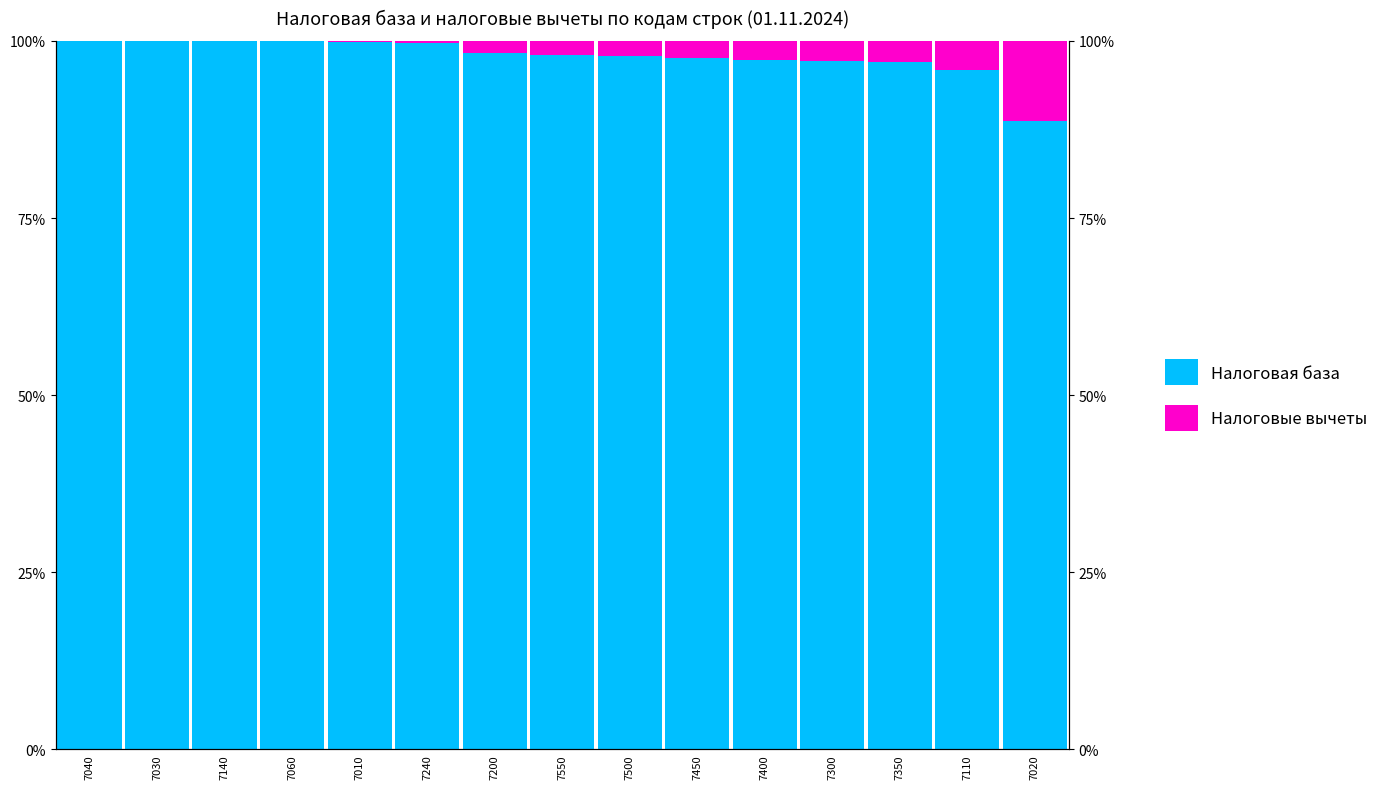

What is the label of the 8th bar from the right?

7550